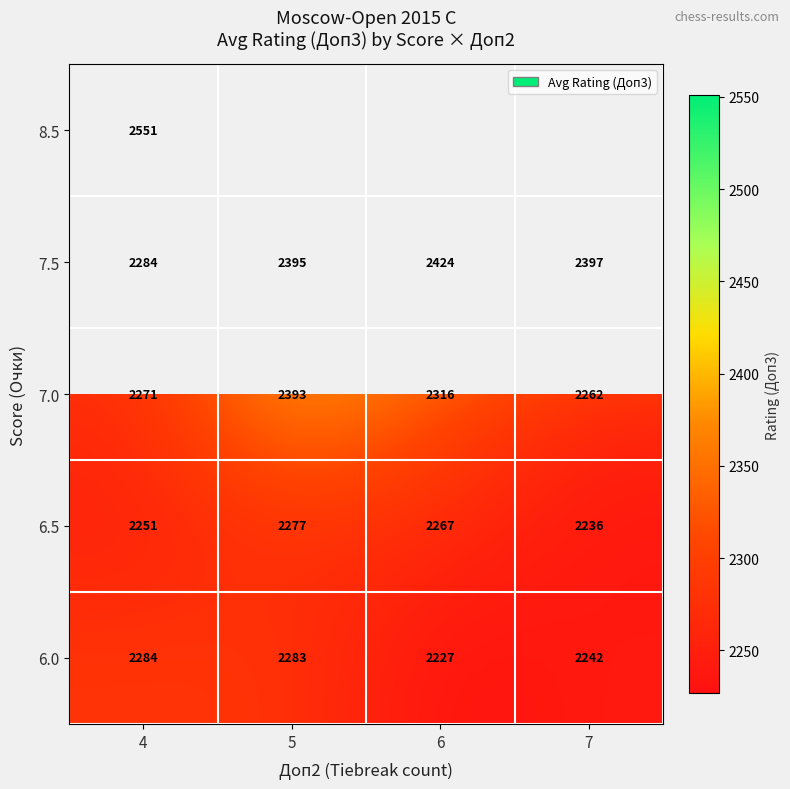

Read the 6.0 value at 4, to the nearest 10.

2280